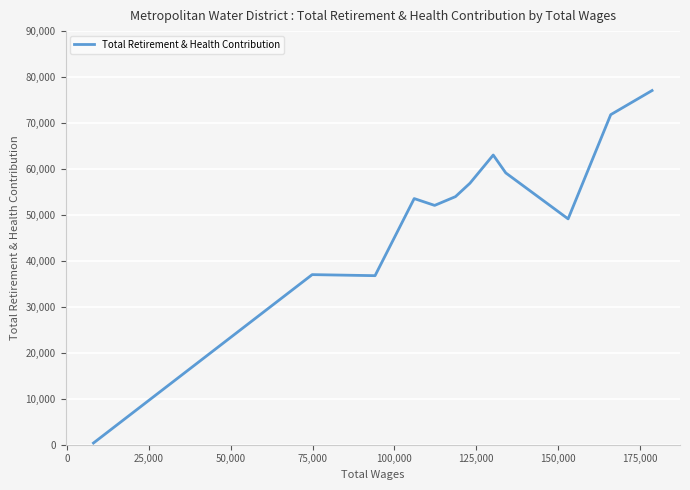

What is the maximum value shown in the chart?

77069